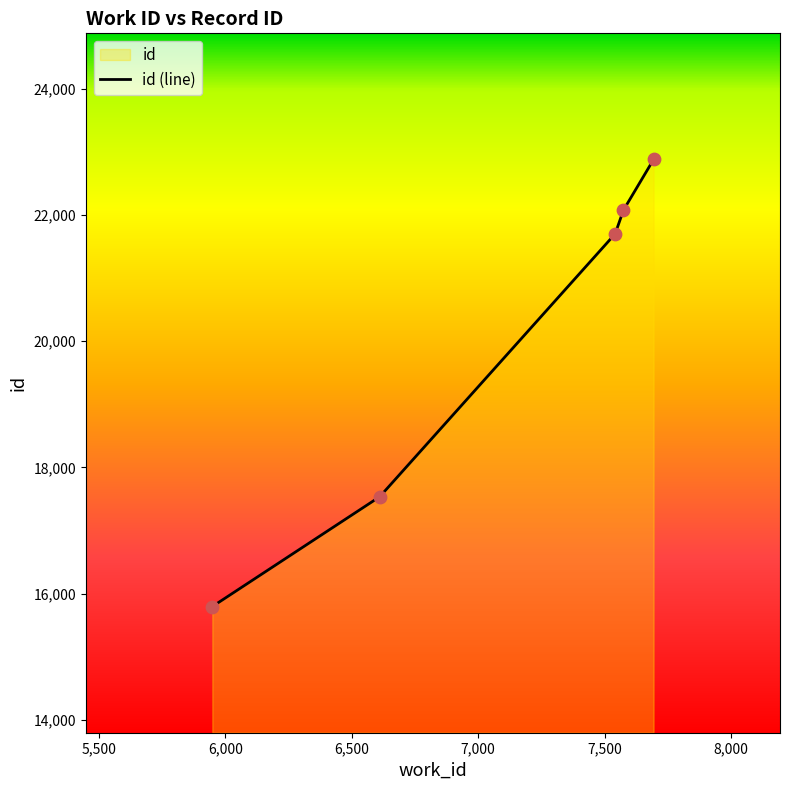

Approximately how many times larger is the value at 5949 compared to 7575?

0.7